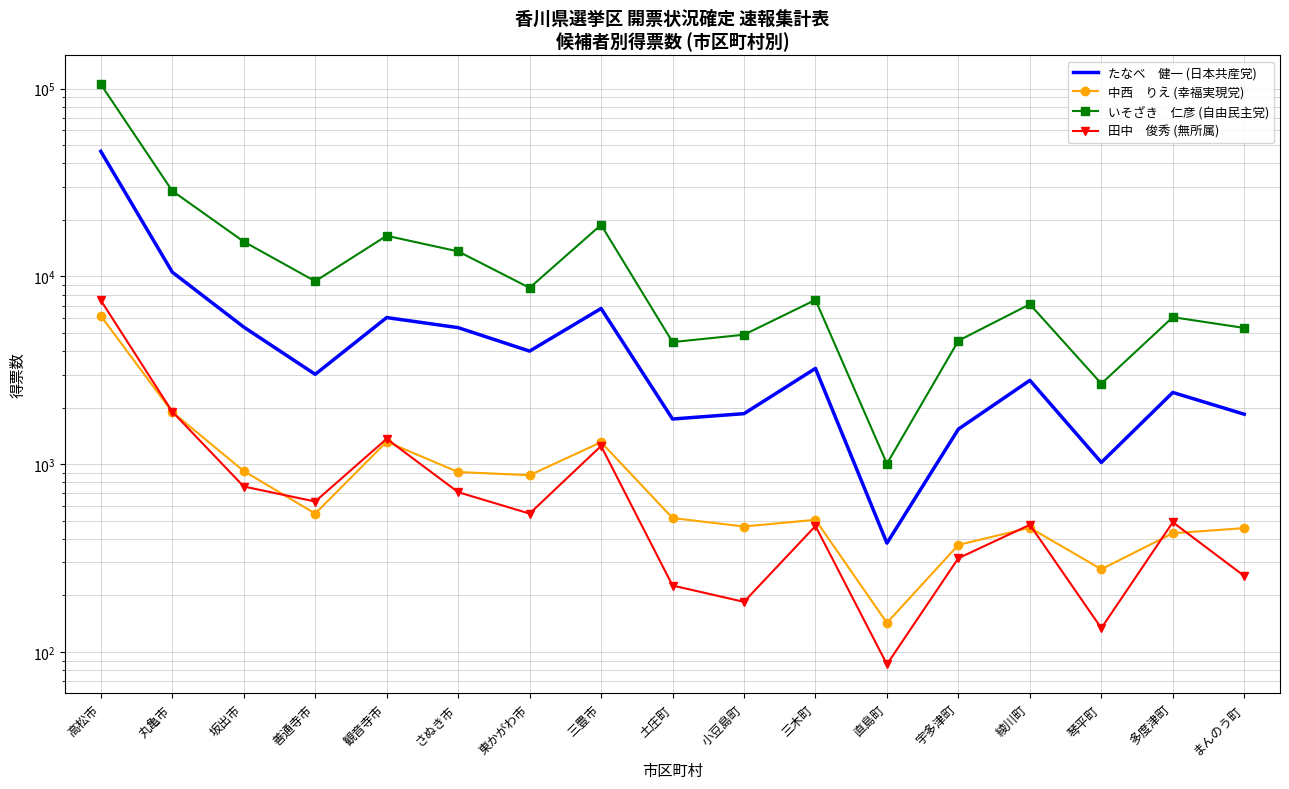

Reading left to right, what are all the values shown in this chart?

たなべ　健一 (日本共産党): 高松市=46356	丸亀市=10540	坂出市=5375	善通寺市=3011	観音寺市=6038	さぬき市=5337	東かがわ市=4002	三豊市=6748	土庄町=1741	小豆島町=1859	三木町=3238	直島町=380	宇多津町=1538	綾川町=2797	琴平町=1022	多度津町=2411	まんのう町=1846
中西　りえ (幸福実現党): 高松市=6164	丸亀市=1897	坂出市=920	善通寺市=546	観音寺市=1318	さぬき市=909	東かがわ市=874	三豊市=1310	土庄町=517	小豆島町=466	三木町=506	直島町=143	宇多津町=372	綾川町=459	琴平町=276	多度津町=429	まんのう町=457
いそざき　仁彦 (自由民主党): 高松市=105402	丸亀市=28538	坂出市=15325	善通寺市=9429	観音寺市=16462	さぬき市=13592	東かがわ市=8696	三豊市=18814	土庄町=4470	小豆島町=4893	三木町=7501	直島町=1006	宇多津町=4548	綾川町=7107	琴平町=2686	多度津町=6068	まんのう町=5317
田中　俊秀 (無所属): 高松市=7460	丸亀市=1904	坂出市=761	善通寺市=633	観音寺市=1366	さぬき市=710	東かがわ市=546	三豊市=1251	土庄町=226	小豆島町=185	三木町=469	直島町=86	宇多津町=316	綾川町=476	琴平町=134	多度津町=491	まんのう町=254